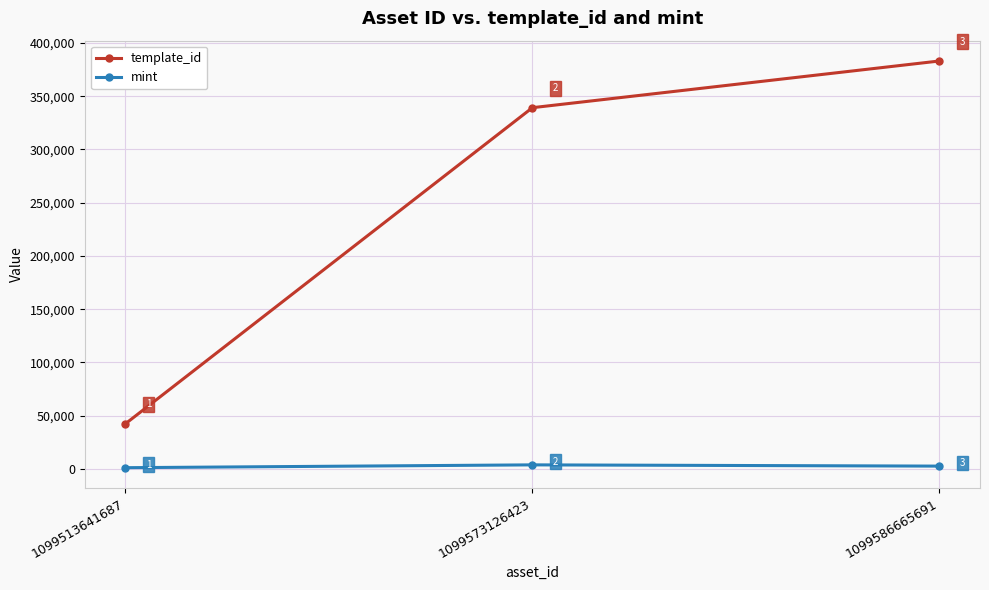

Count the number of categories in the chart.

3